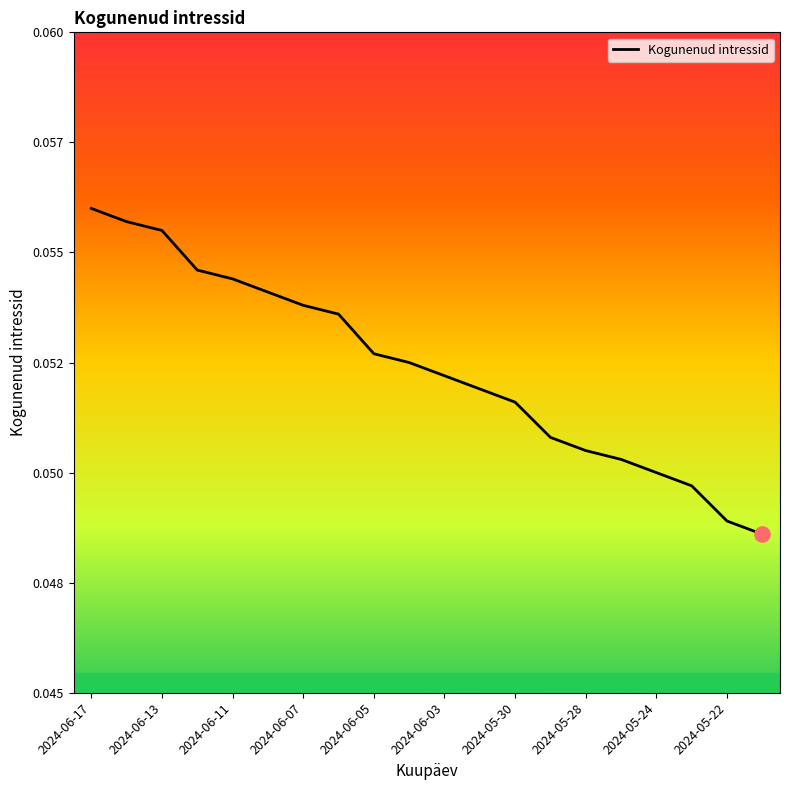

Is this an area chart (filled region under the line)?

No